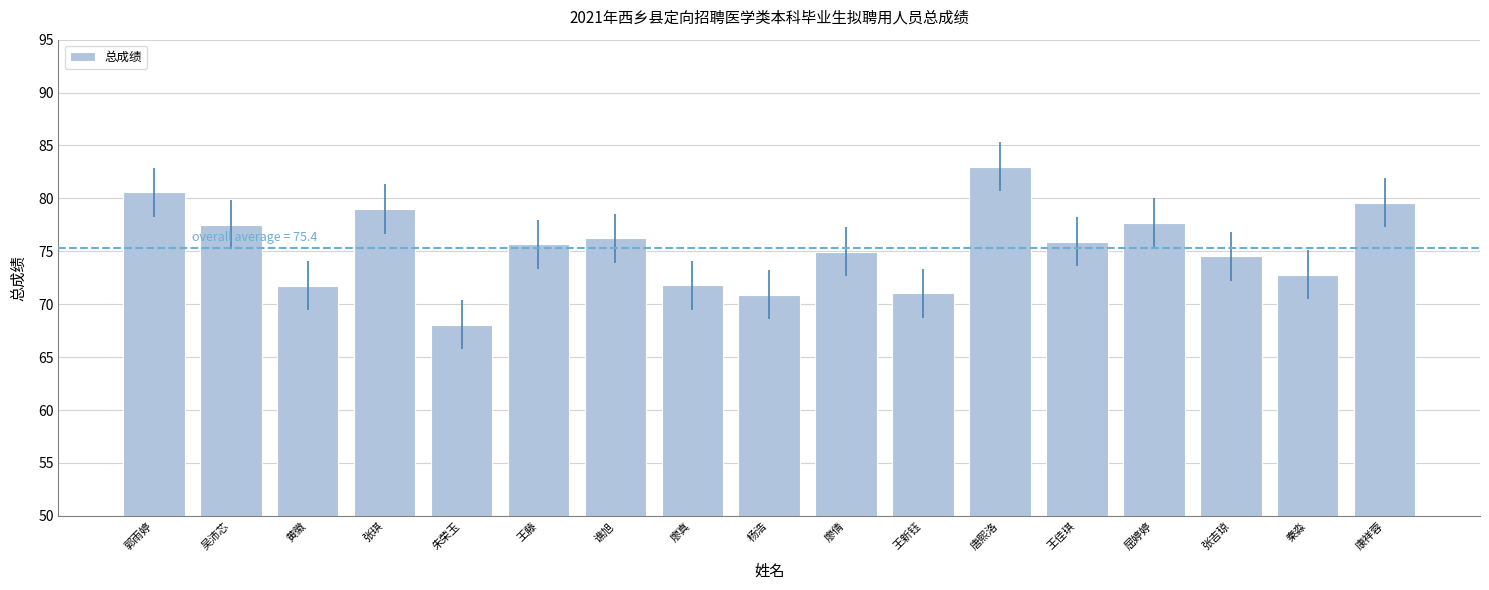

What is the maximum value shown in the chart?

83.0